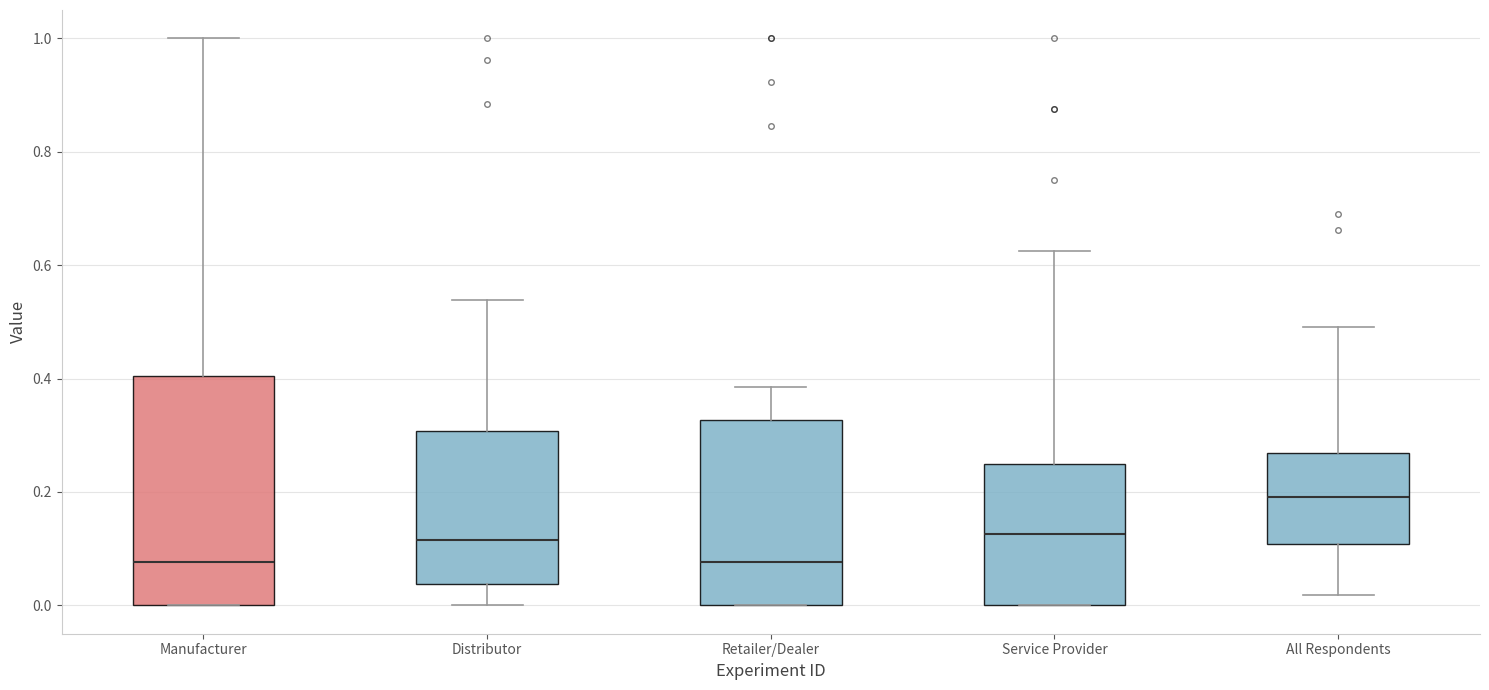

Reading left to right, read every box against the y-axis: the position of its median line, the range the box covers, and the ends of its whiskers. The values are not printed on the chart, so give them approximately, as read against the axis.

Manufacturer: median 0.08, box 0.00 to 0.40, whiskers 0.00 to 1.00
Distributor: median 0.12, box 0.04 to 0.30, whiskers 0.00 to 0.54
Retailer/Dealer: median 0.08, box 0.00 to 0.32, whiskers 0.00 to 0.38
Service Provider: median 0.12, box 0.00 to 0.26, whiskers 0.00 to 0.62
All Respondents: median 0.20, box 0.10 to 0.26, whiskers 0.02 to 0.50